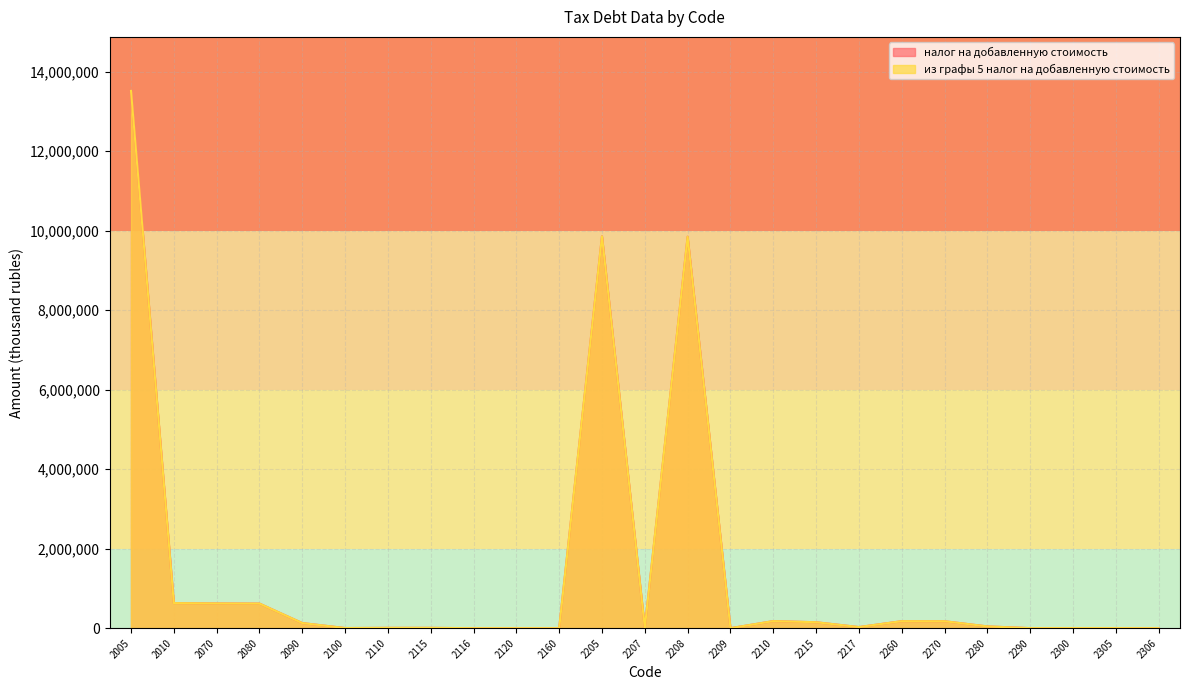

Is the value of налог на добавленную стоимость at 2090 greater than the value of из графы 5 налог на добавленную стоимость at 2306?

Yes